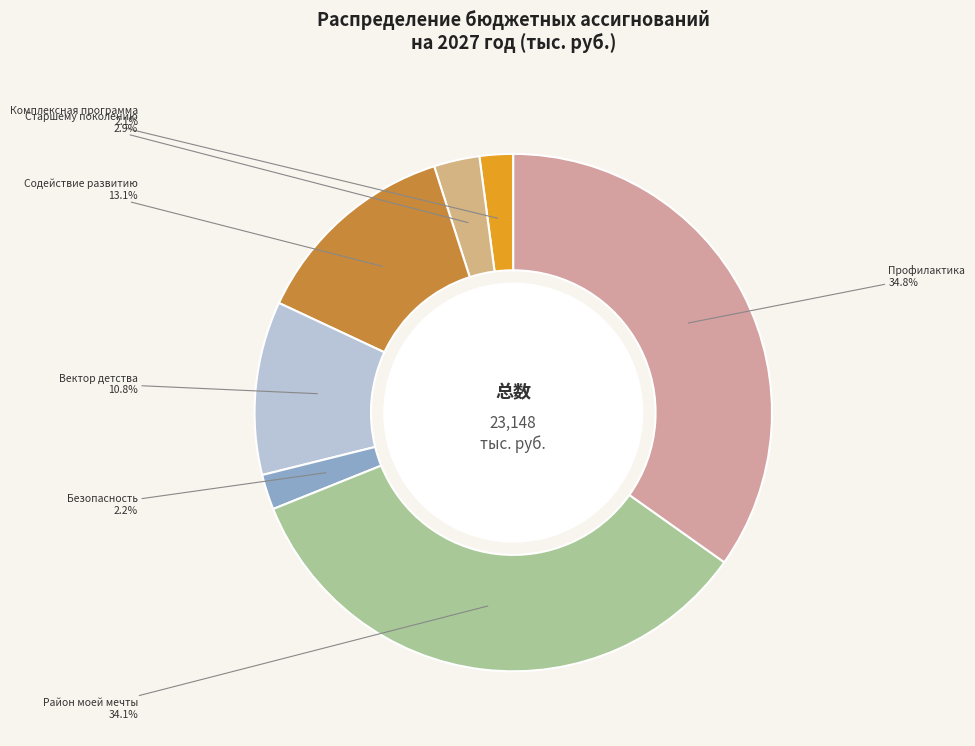

How many segments does this pie chart have?

7